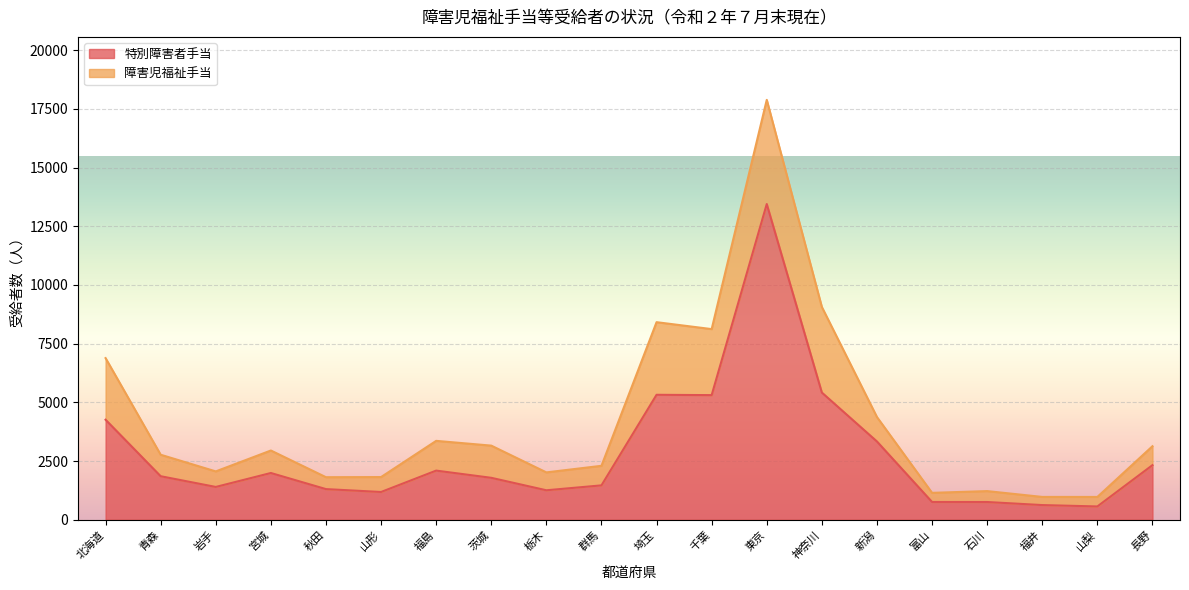

What is the value of the 7th point from the left?

2091